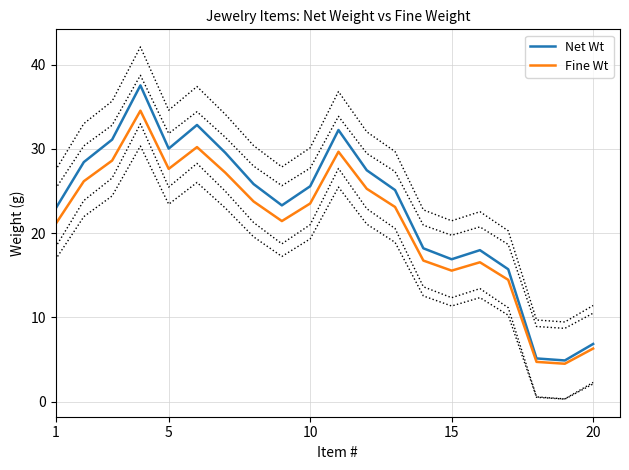

How many interior local valleys does the Net Wt series have?

4